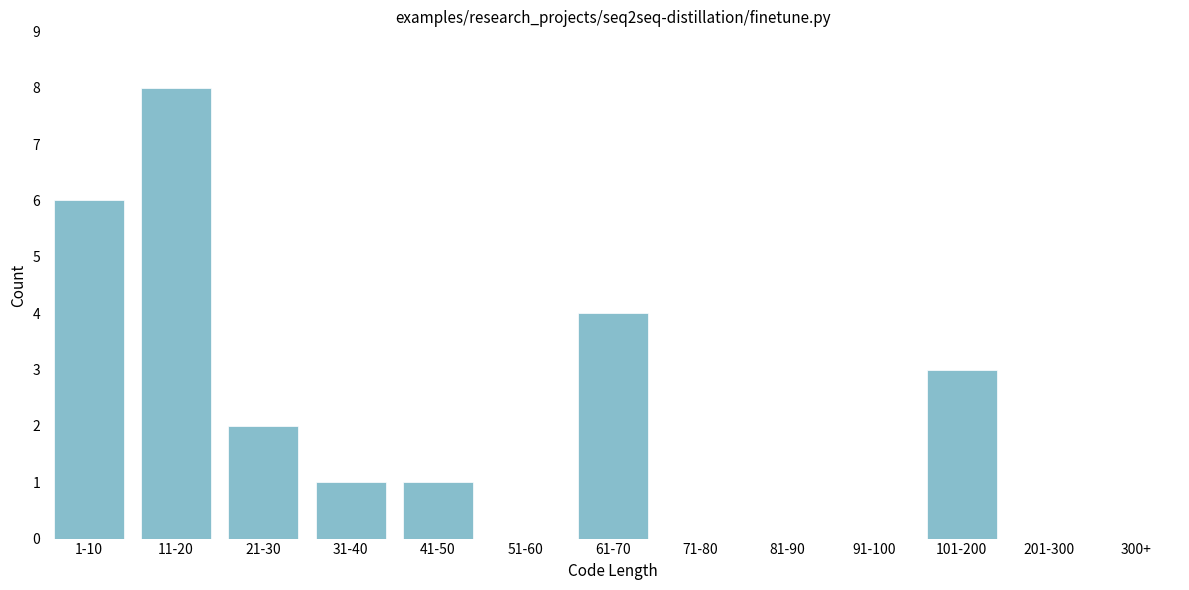

Reading right to left, extract all data points from this chart.

300+=0	201-300=0	101-200=3	91-100=0	81-90=0	71-80=0	61-70=4	51-60=0	41-50=1	31-40=1	21-30=2	11-20=8	1-10=6